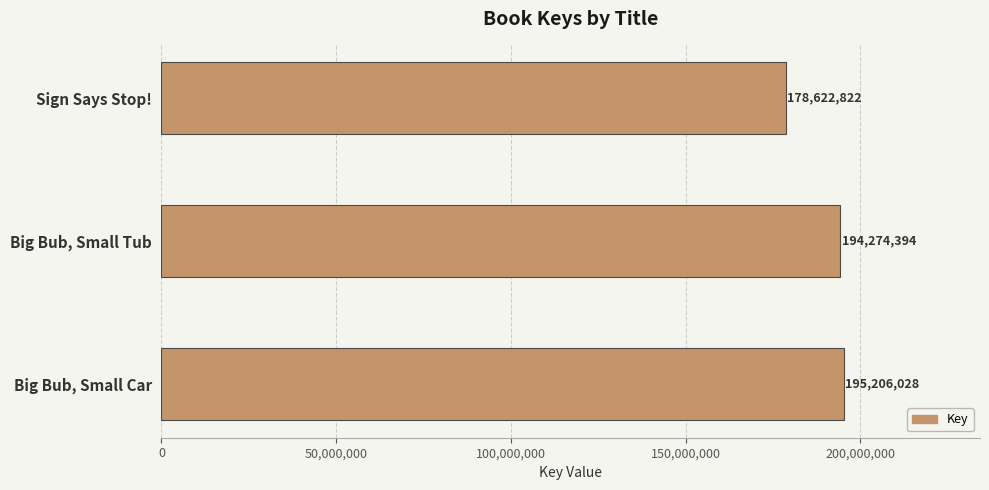

The value at Big Bub, Small Tub is 305169243. True or false?

False